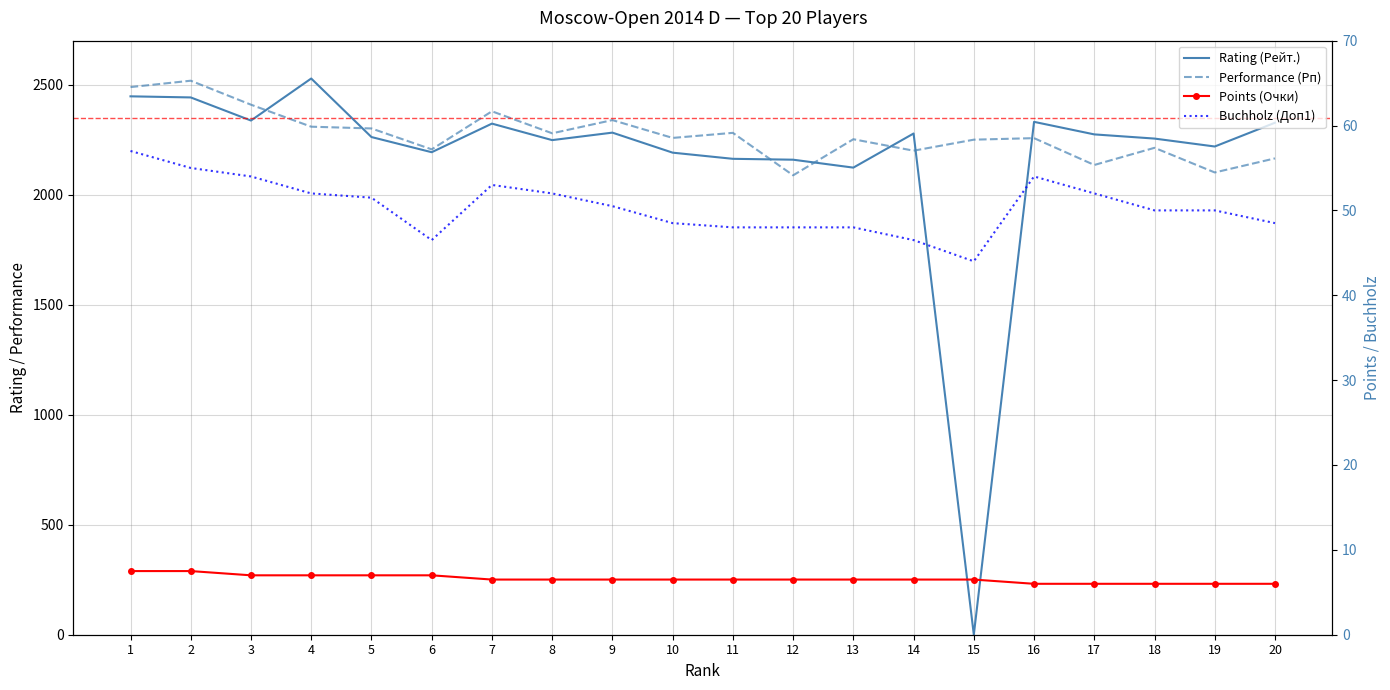

What are all the series names shown in the legend?

Rating (Рейт.), Performance (Рп), Points (Очки), Buchholz (Доп1)